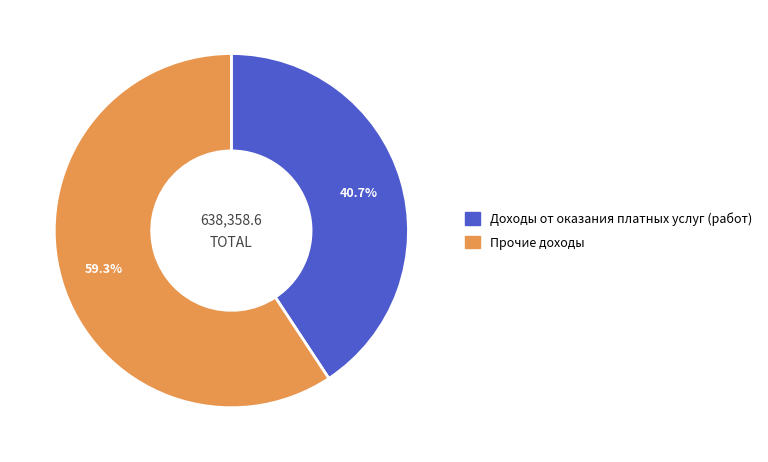

How many segments does this pie chart have?

2